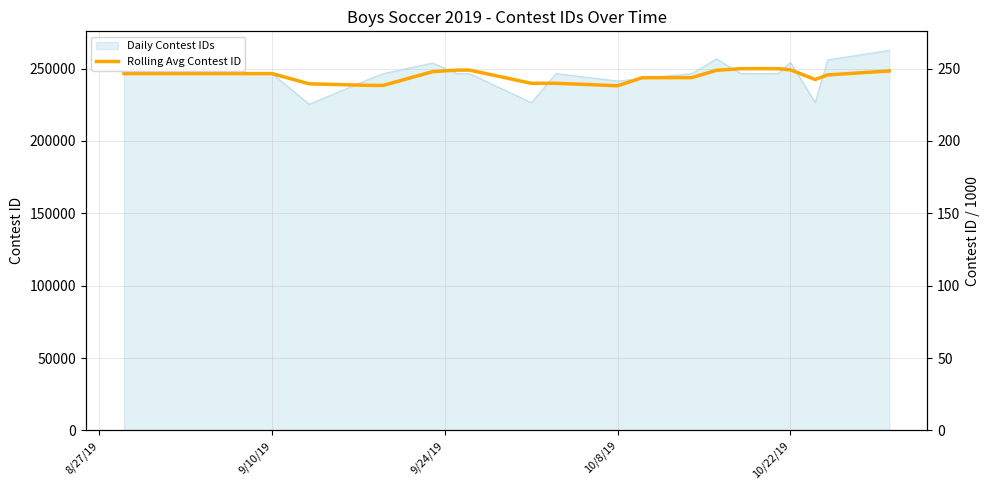

The chart shows a value of 249173.3 at 10/22/19. True or false?

True